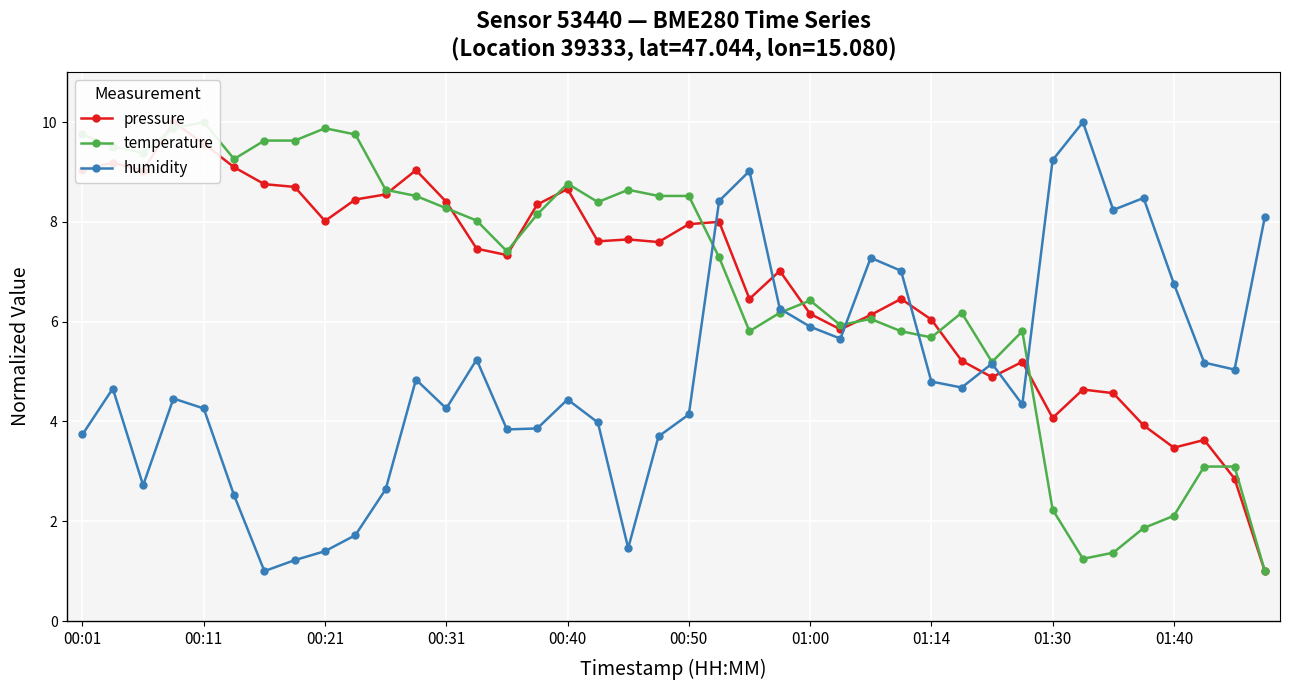

What is the lowest value of the humidity series?

1.0